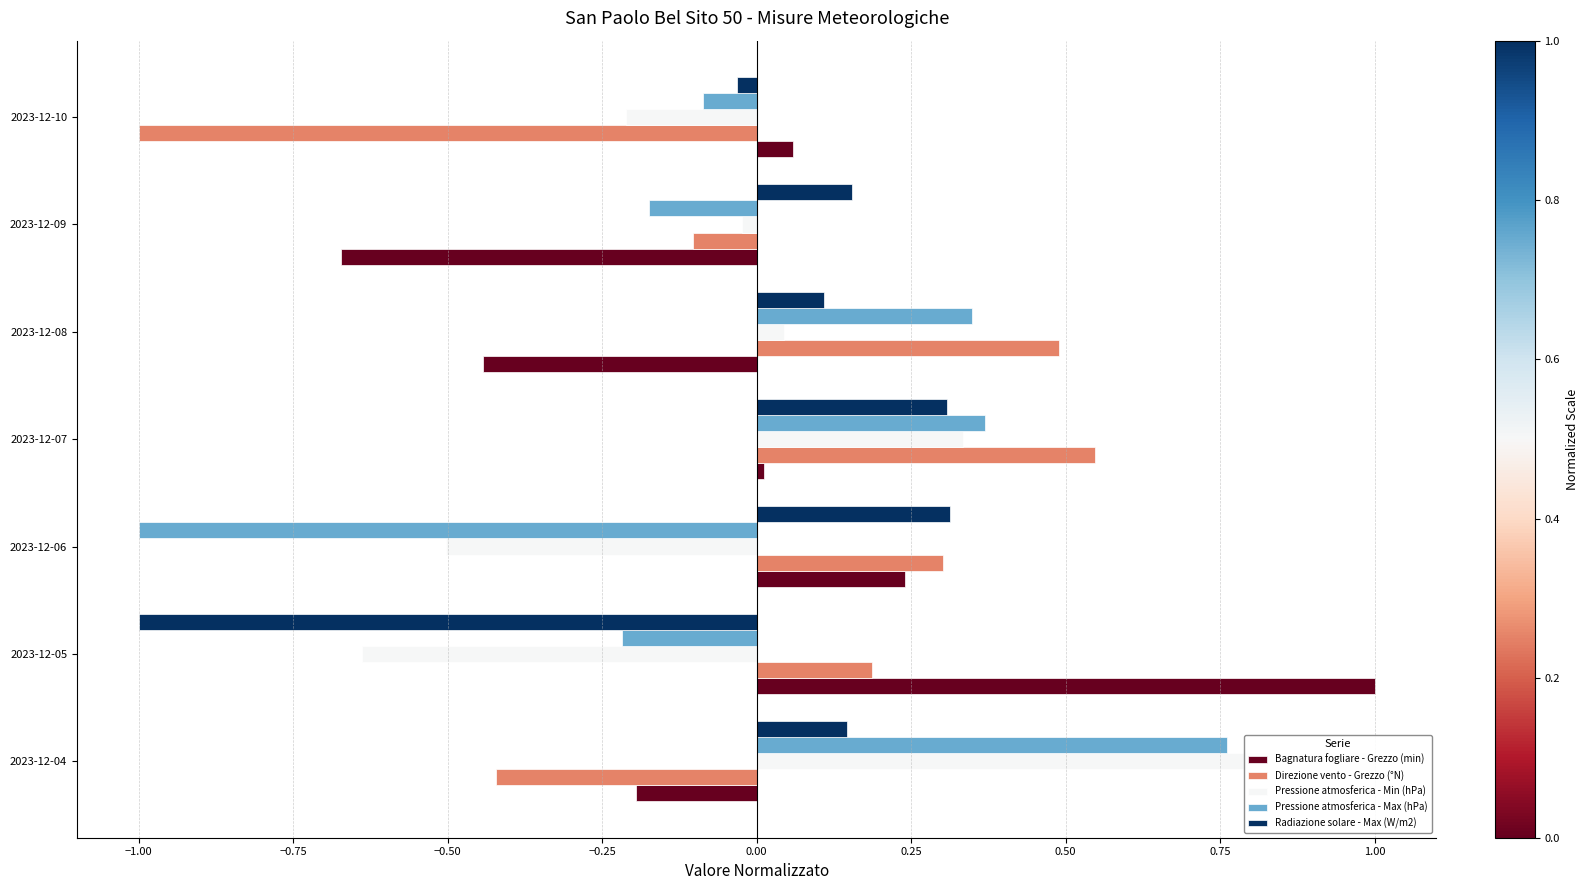

How many series are shown in this chart?

5